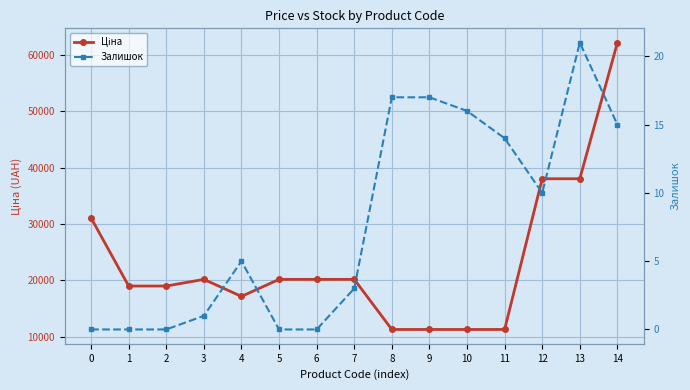

What is the difference between the Залишок values at 0 and 8?

17.0